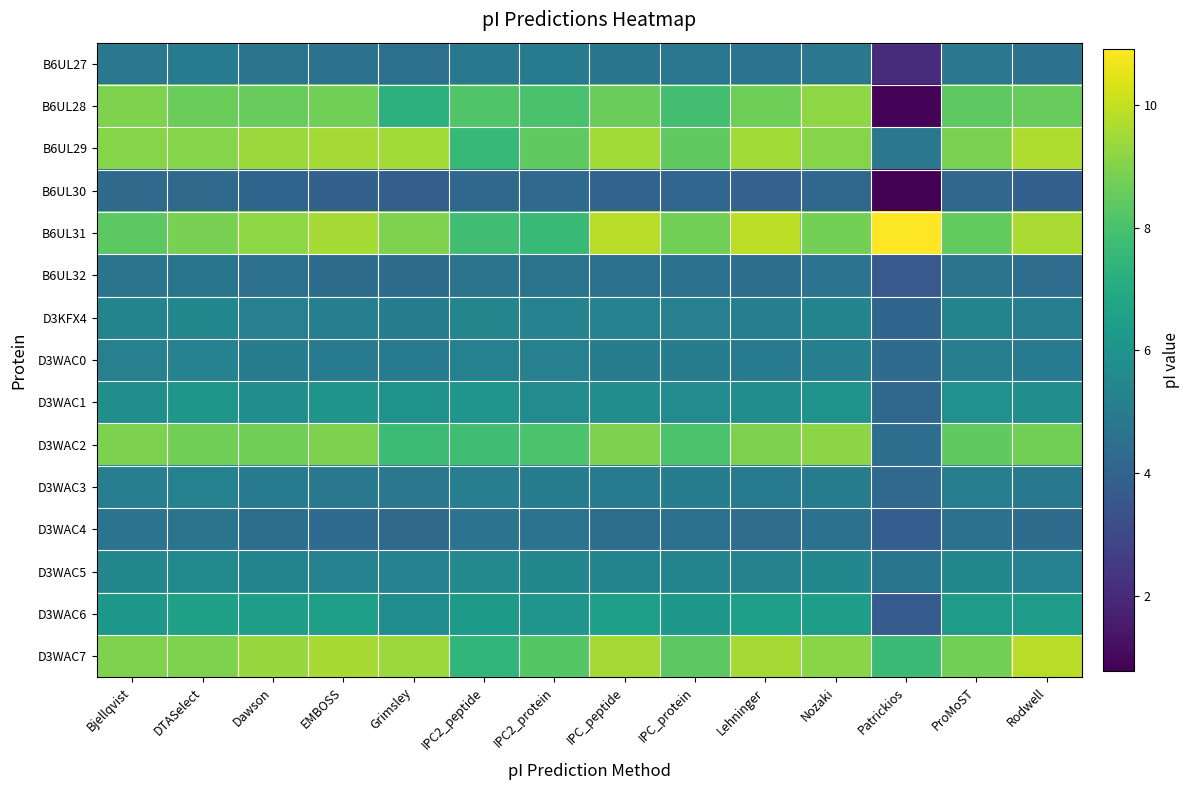

Reading left to right, transcribe all the data shown in this chart.

B6UL27: Bjellqvist=4.8	DTASelect=4.9	Dawson=4.7	EMBOSS=4.6	Grimsley=4.5	IPC2_peptide=4.9	IPC2_protein=4.9	IPC_peptide=4.7	IPC_protein=4.7	Lehninger=4.6	Nozaki=4.8	Patrickios=2.1	ProMoST=4.9	Rodwell=4.6
B6UL28: Bjellqvist=8.9	DTASelect=8.6	Dawson=8.5	EMBOSS=8.7	Grimsley=7.3	IPC2_peptide=8.2	IPC2_protein=8.0	IPC_peptide=8.6	IPC_protein=7.9	Lehninger=8.7	Nozaki=9.2	Patrickios=0.9	ProMoST=8.4	Rodwell=8.6
B6UL29: Bjellqvist=9.0	DTASelect=9.1	Dawson=9.4	EMBOSS=9.6	Grimsley=9.5	IPC2_peptide=7.6	IPC2_protein=8.4	IPC_peptide=9.5	IPC_protein=8.4	Lehninger=9.5	Nozaki=9.1	Patrickios=4.8	ProMoST=8.9	Rodwell=9.7
B6UL30: Bjellqvist=4.3	DTASelect=4.3	Dawson=4.0	EMBOSS=3.9	Grimsley=3.8	IPC2_peptide=4.2	IPC2_protein=4.3	IPC_peptide=4.0	IPC_protein=4.1	Lehninger=4.0	Nozaki=4.2	Patrickios=0.8	ProMoST=4.1	Rodwell=3.9
B6UL31: Bjellqvist=8.3	DTASelect=8.8	Dawson=9.2	EMBOSS=9.5	Grimsley=8.9	IPC2_peptide=7.8	IPC2_protein=7.6	IPC_peptide=9.8	IPC_protein=8.8	Lehninger=9.9	Nozaki=8.8	Patrickios=10.9	ProMoST=8.5	Rodwell=9.6
B6UL32: Bjellqvist=4.7	DTASelect=4.7	Dawson=4.5	EMBOSS=4.4	Grimsley=4.4	IPC2_peptide=4.7	IPC2_protein=4.7	IPC_peptide=4.5	IPC_protein=4.6	Lehninger=4.5	Nozaki=4.6	Patrickios=3.6	ProMoST=4.7	Rodwell=4.4
D3KFX4: Bjellqvist=5.3	DTASelect=5.5	Dawson=5.2	EMBOSS=5.2	Grimsley=5.1	IPC2_peptide=5.4	IPC2_protein=5.3	IPC_peptide=5.2	IPC_protein=5.2	Lehninger=5.2	Nozaki=5.3	Patrickios=4.1	ProMoST=5.4	Rodwell=5.1
D3WAC0: Bjellqvist=5.2	DTASelect=5.3	Dawson=5.0	EMBOSS=4.9	Grimsley=4.9	IPC2_peptide=5.2	IPC2_protein=5.2	IPC_peptide=5.1	IPC_protein=5.1	Lehninger=5.0	Nozaki=5.2	Patrickios=4.3	ProMoST=5.1	Rodwell=5.0
D3WAC1: Bjellqvist=5.8	DTASelect=6.2	Dawson=5.8	EMBOSS=6.0	Grimsley=6.0	IPC2_peptide=6.0	IPC2_protein=5.7	IPC_peptide=5.8	IPC_protein=5.7	Lehninger=5.8	Nozaki=6.0	Patrickios=4.2	ProMoST=5.9	Rodwell=5.7
D3WAC2: Bjellqvist=8.9	DTASelect=8.7	Dawson=8.7	EMBOSS=8.9	Grimsley=7.7	IPC2_peptide=7.8	IPC2_protein=8.0	IPC_peptide=8.9	IPC_protein=8.0	Lehninger=8.9	Nozaki=9.1	Patrickios=4.5	ProMoST=8.4	Rodwell=8.8
D3WAC3: Bjellqvist=5.1	DTASelect=5.2	Dawson=5.0	EMBOSS=4.9	Grimsley=4.8	IPC2_peptide=5.1	IPC2_protein=5.1	IPC_peptide=5.0	IPC_protein=5.0	Lehninger=4.9	Nozaki=5.1	Patrickios=4.2	ProMoST=5.1	Rodwell=4.9
D3WAC4: Bjellqvist=4.6	DTASelect=4.7	Dawson=4.4	EMBOSS=4.3	Grimsley=4.3	IPC2_peptide=4.6	IPC2_protein=4.6	IPC_peptide=4.5	IPC_protein=4.5	Lehninger=4.4	Nozaki=4.6	Patrickios=3.8	ProMoST=4.6	Rodwell=4.4
D3WAC5: Bjellqvist=5.5	DTASelect=5.6	Dawson=5.3	EMBOSS=5.3	Grimsley=5.3	IPC2_peptide=5.5	IPC2_protein=5.4	IPC_peptide=5.4	IPC_protein=5.4	Lehninger=5.3	Nozaki=5.5	Patrickios=4.7	ProMoST=5.5	Rodwell=5.3
D3WAC6: Bjellqvist=6.2	DTASelect=6.6	Dawson=6.4	EMBOSS=6.5	Grimsley=5.7	IPC2_peptide=6.3	IPC2_protein=6.0	IPC_peptide=6.5	IPC_protein=6.2	Lehninger=6.5	Nozaki=6.4	Patrickios=3.7	ProMoST=6.3	Rodwell=6.4
D3WAC7: Bjellqvist=8.9	DTASelect=9.0	Dawson=9.4	EMBOSS=9.6	Grimsley=9.4	IPC2_peptide=7.4	IPC2_protein=8.2	IPC_peptide=9.5	IPC_protein=8.4	Lehninger=9.5	Nozaki=9.1	Patrickios=7.7	ProMoST=8.8	Rodwell=9.8